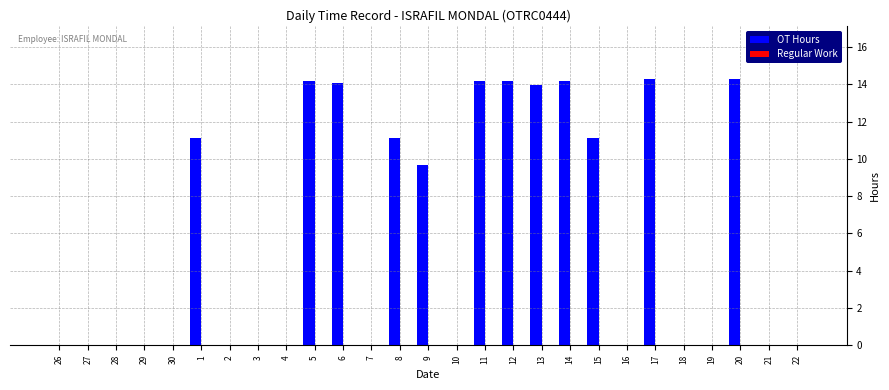

Between 20 and 16, which is larger?

20